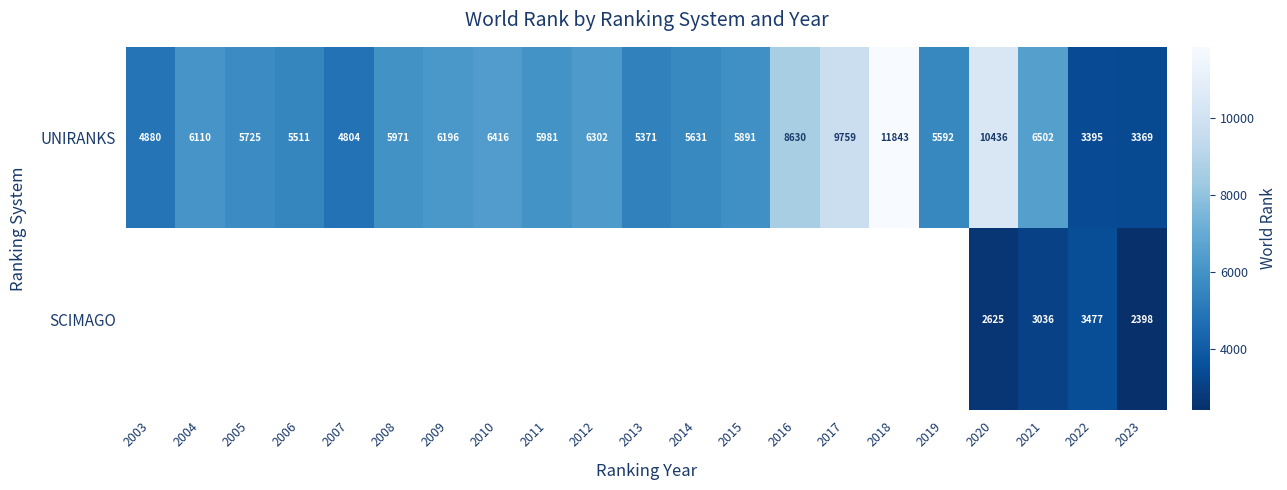

Rank the categories by UNIRANKS value from highest to lowest.

2018, 2020, 2017, 2016, 2021, 2010, 2012, 2009, 2004, 2011, 2008, 2015, 2005, 2014, 2019, 2006, 2013, 2003, 2007, 2022, 2023